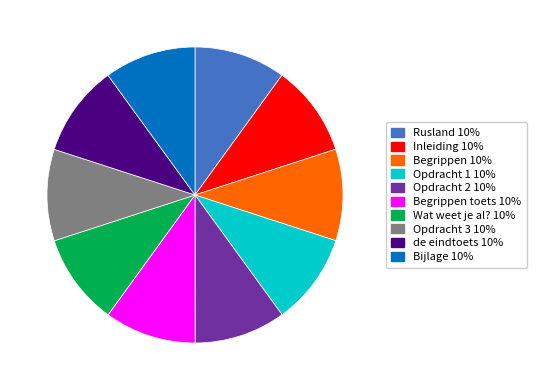

Does any single category account for the majority?

No